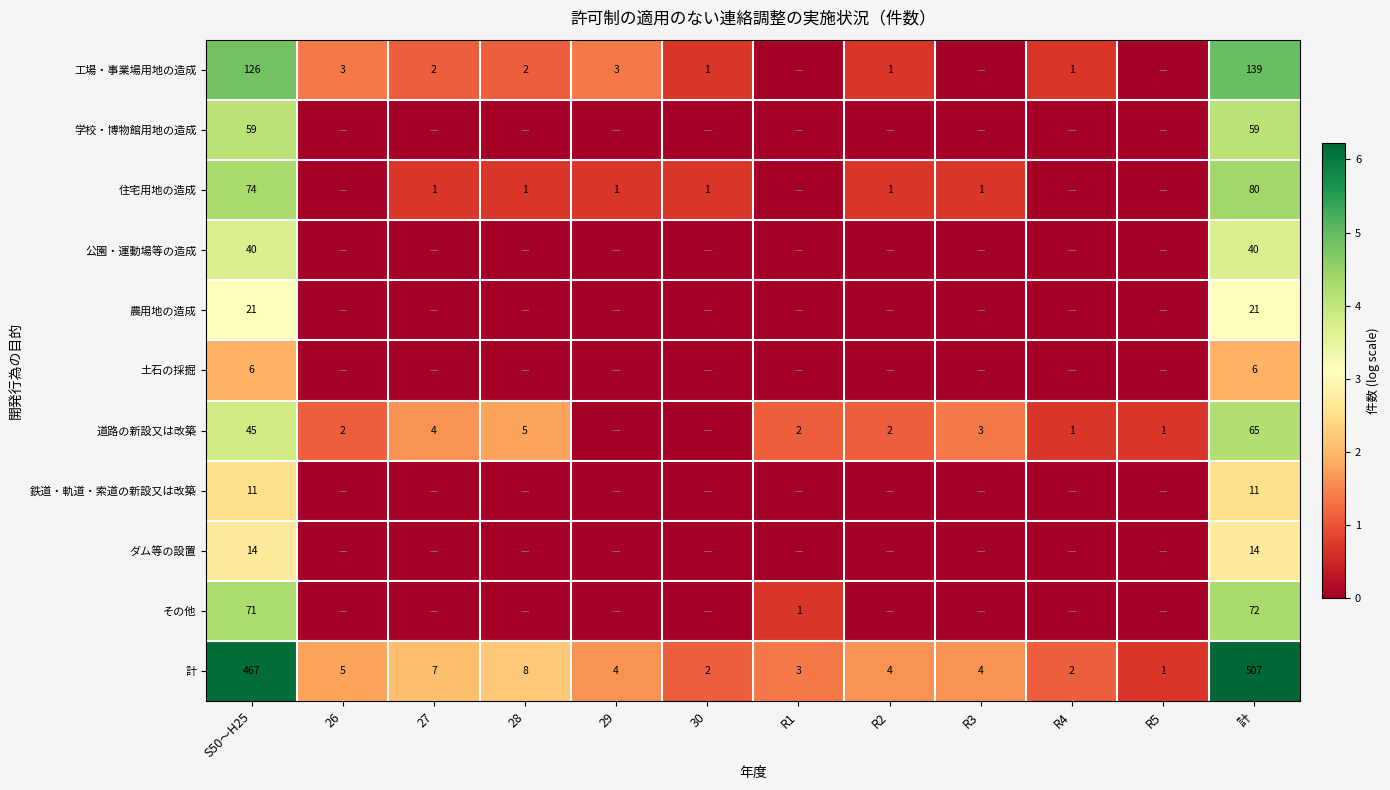

Is it true that 工場・事業場用地の造成 equals 223 at 計?

False